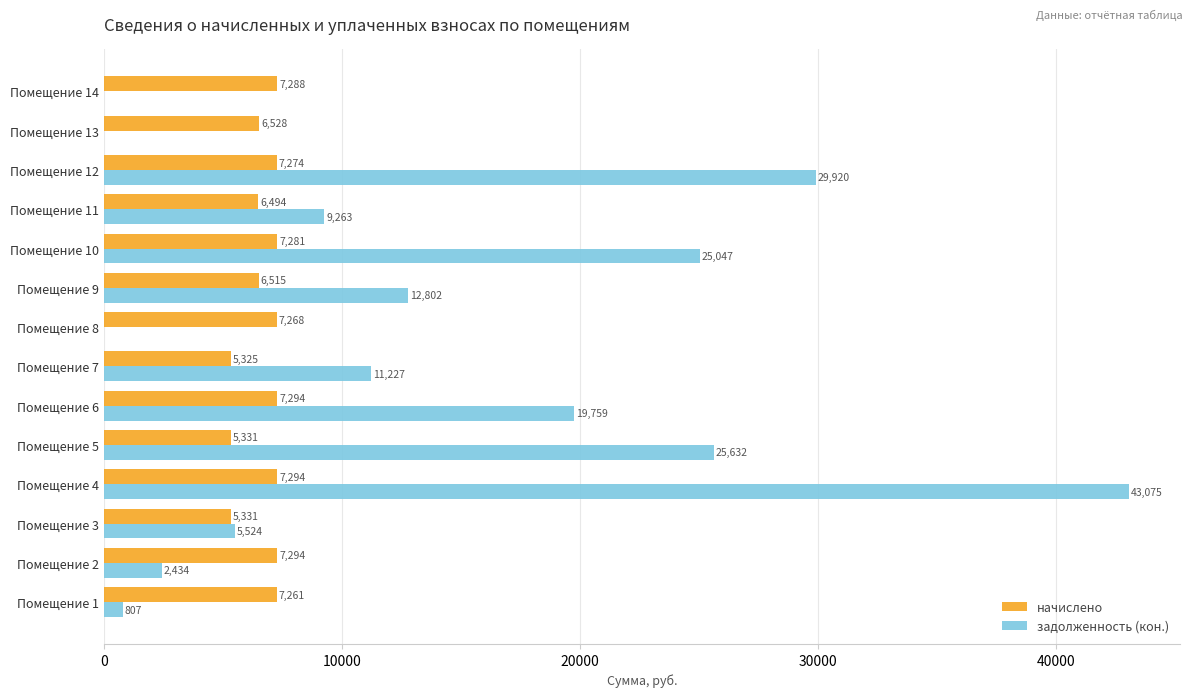

Which series changed the most between Помещение 4 and Помещение 14?

задолженность (кон.)